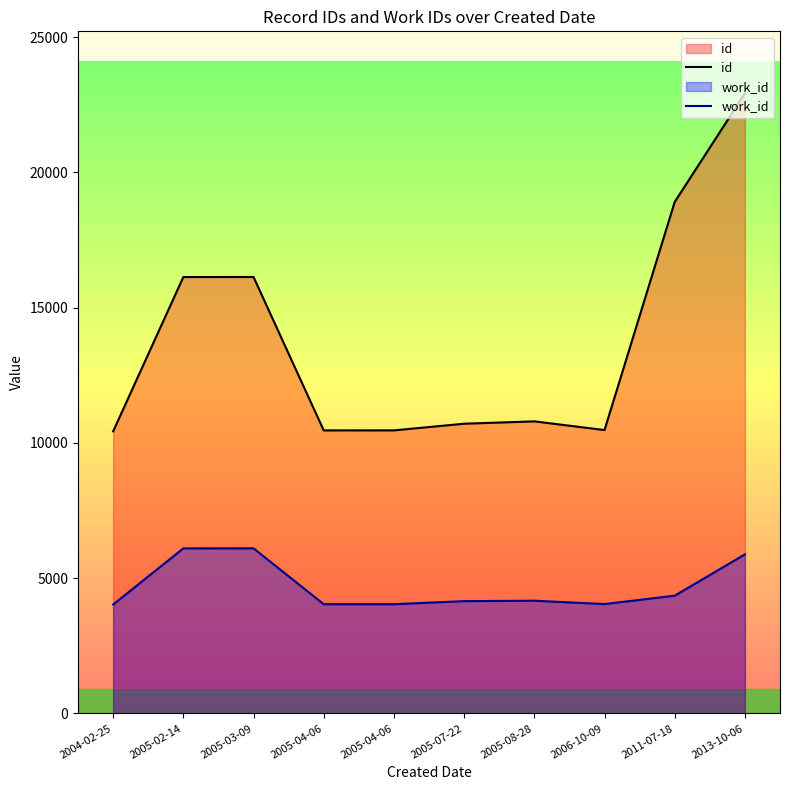

Rank the series at 2013-10-06 from lowest to highest value.

work_id, id